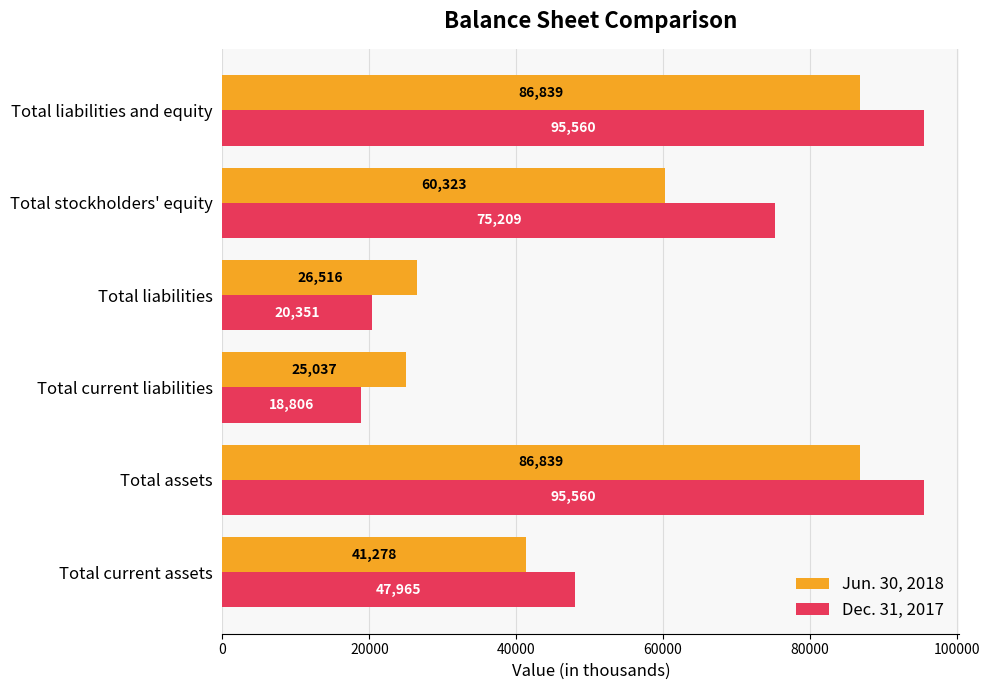

What is the highest value of the Dec. 31, 2017 series?

95560